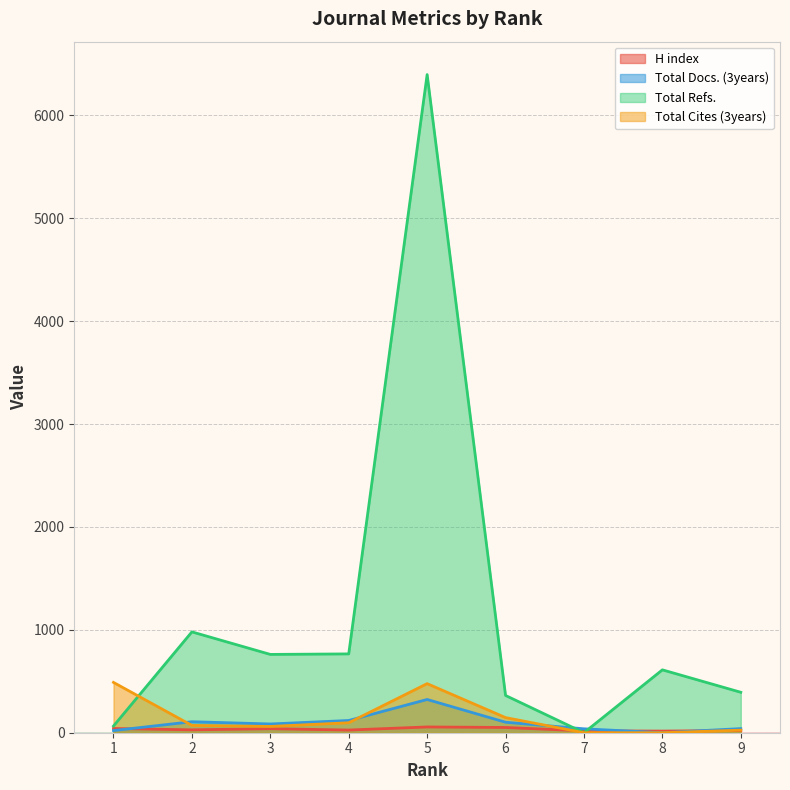

How many lines are shown in the chart?

4